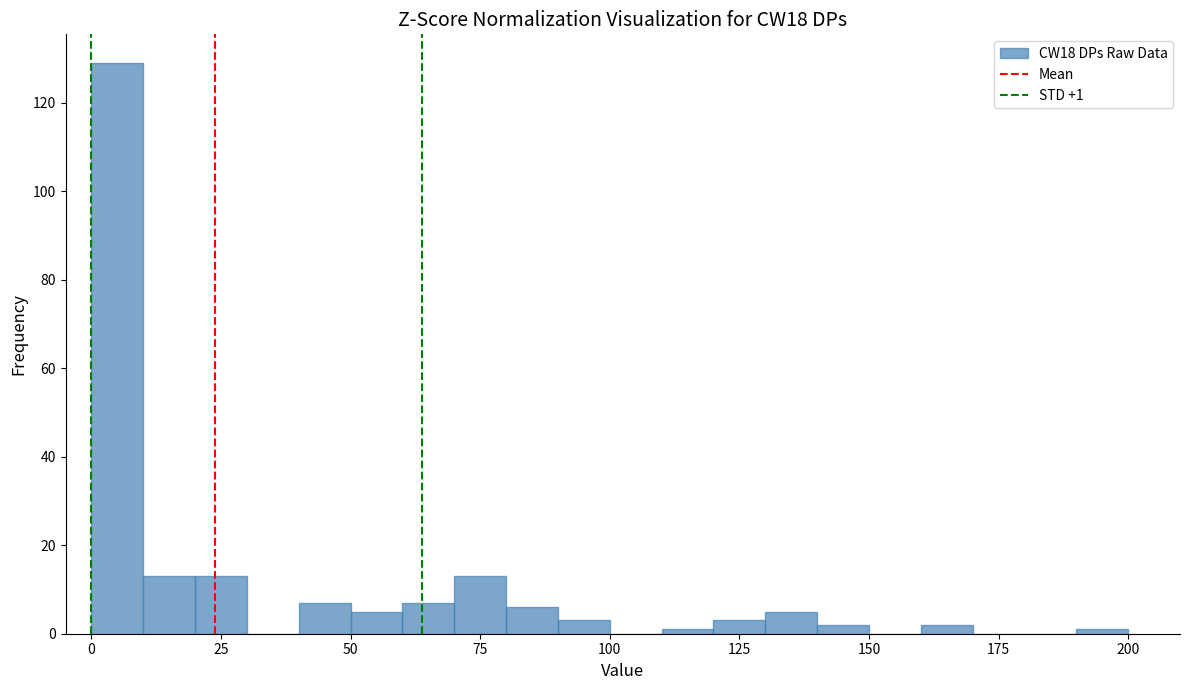

Around what value on the x-axis is the tallest bar? Give the approximate position of its centre, as read against the axis.

5